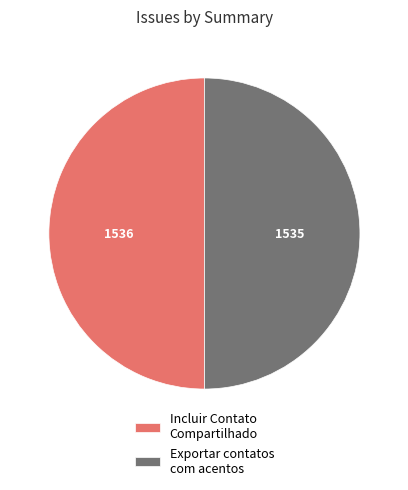

What is the ratio of the value at Incluir Contato Compartilhado to the value at Exportar contatos com acentos?

1.0